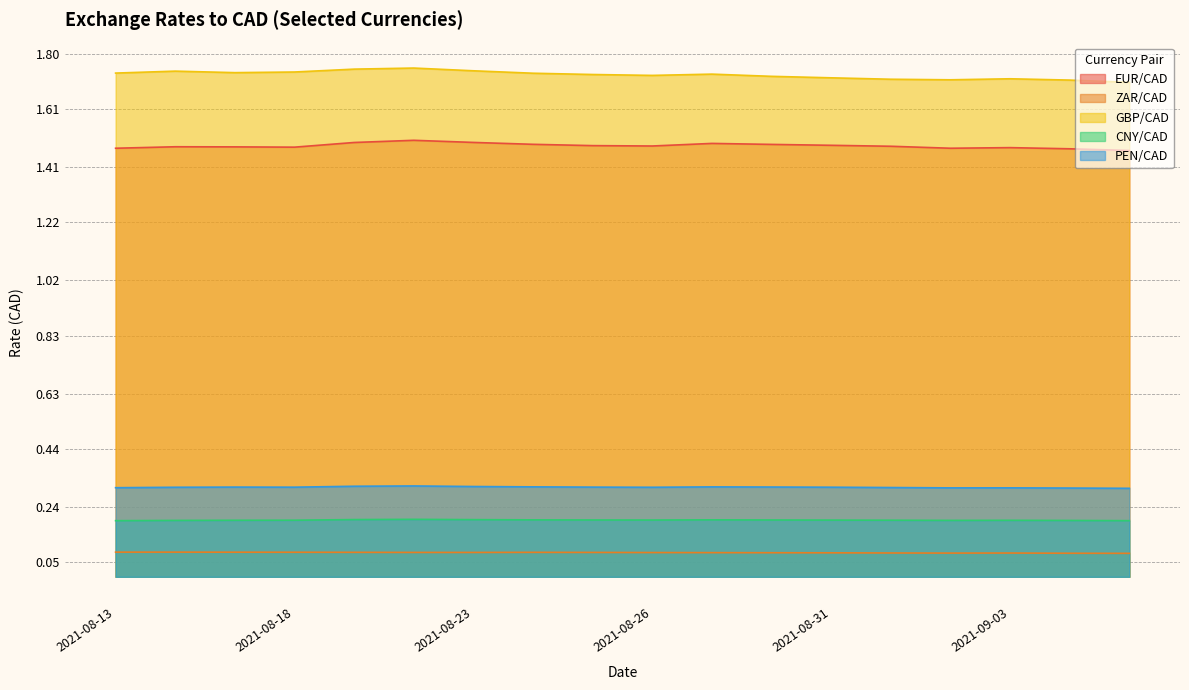

True or false: GBP/CAD and CNY/CAD cross at least once.

False